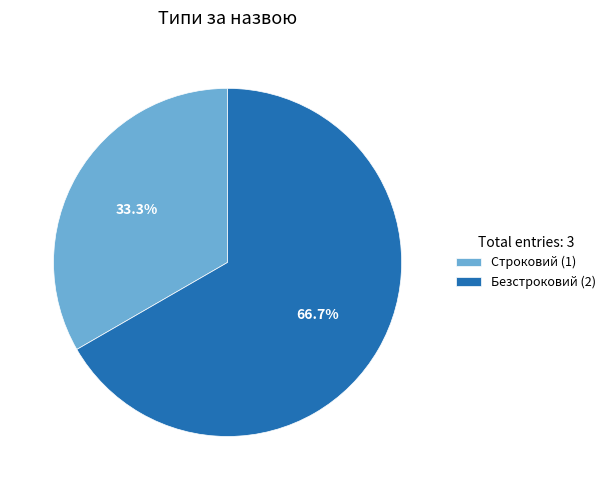

How many slices are in this pie chart?

2